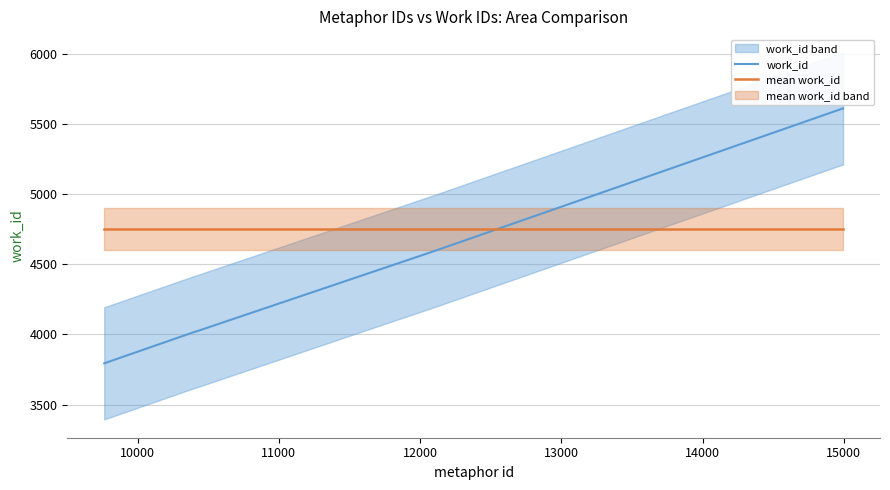

Is this an area chart (filled region under the line)?

No